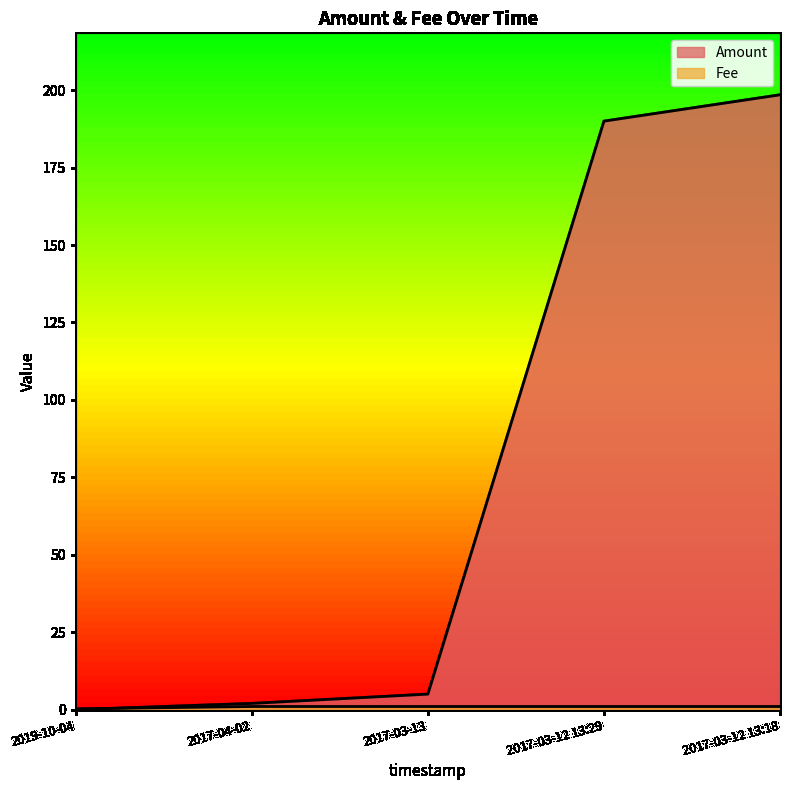

What is the sum of all Amount values?

395.5